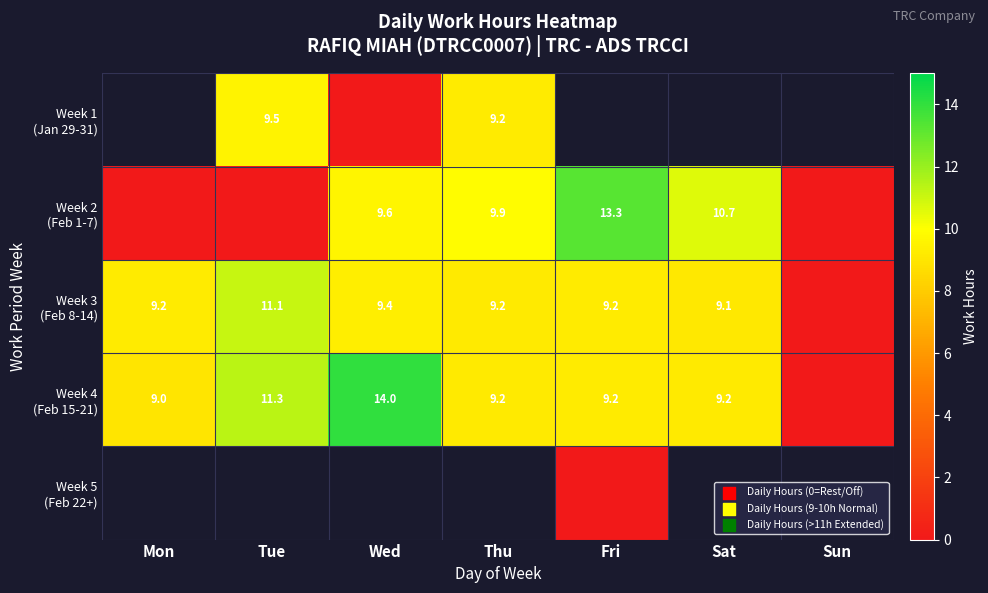

True or false: Week 4 (Feb 15-21) has a value of -8.0 at Sun.

False